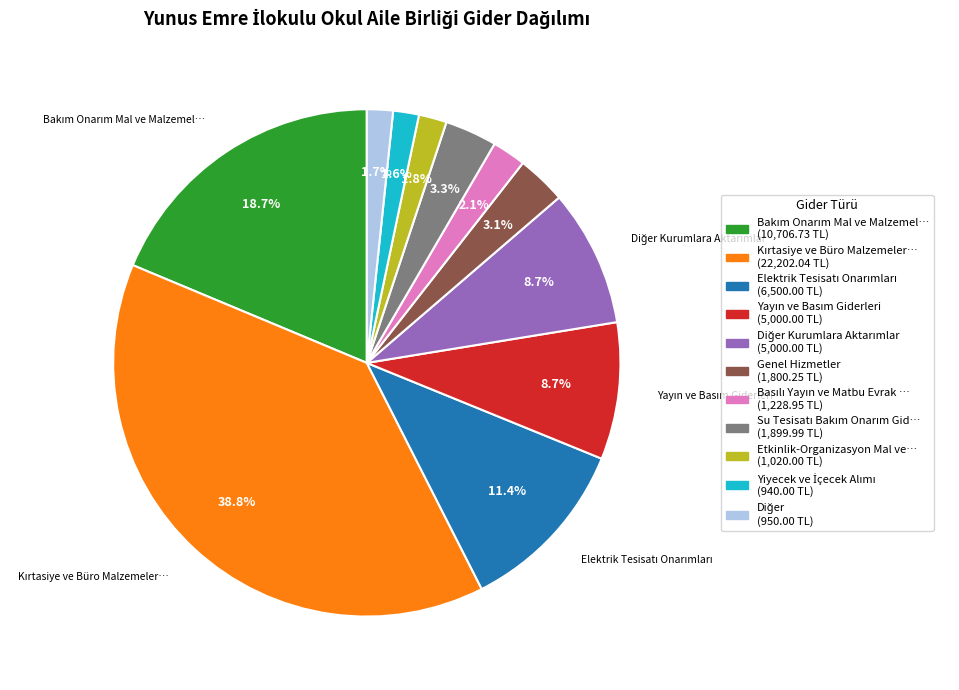

Is there any slice that represents more than half of the pie?

No